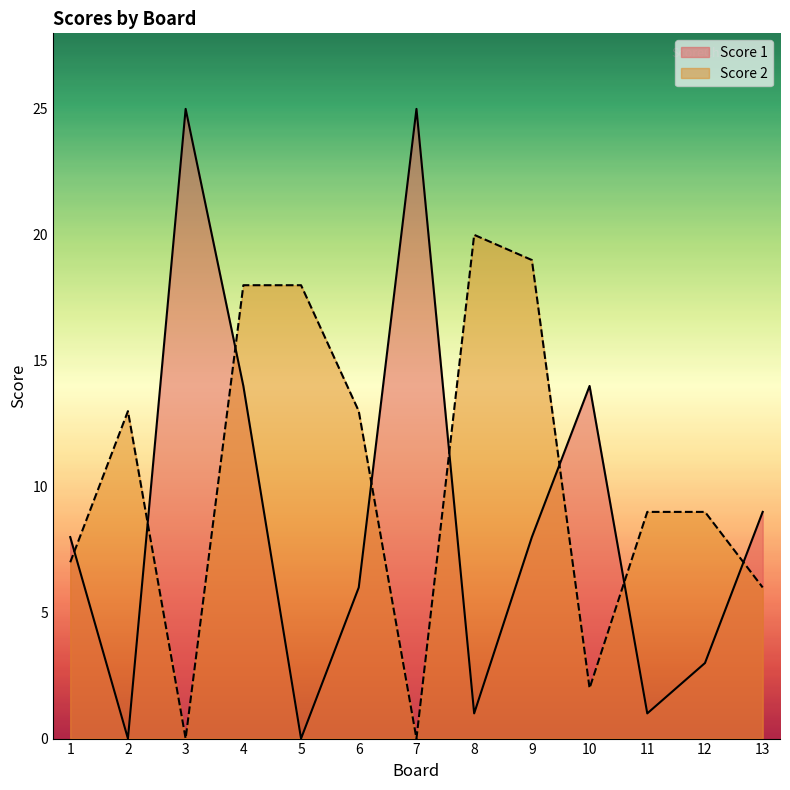

List the labels in order of Score 2 value, smallest first.

3, 7, 10, 13, 1, 11, 12, 2, 6, 4, 5, 9, 8